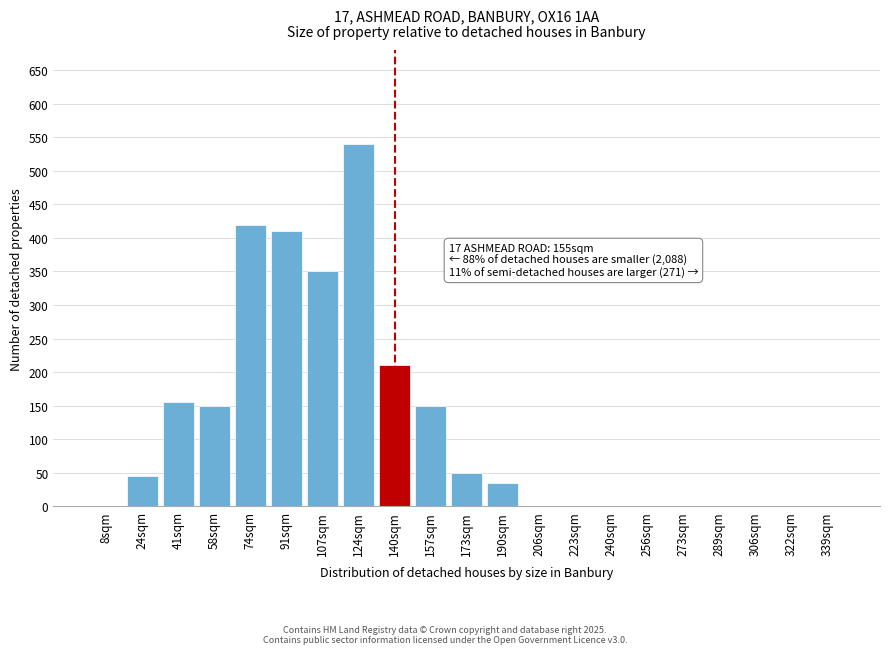

Reading right to left, transcribe all the data shown in this chart.

339sqm=0	322sqm=0	306sqm=0	289sqm=0	273sqm=0	256sqm=0	240sqm=0	223sqm=0	206sqm=0	190sqm=35	173sqm=50	157sqm=150	140sqm=210	124sqm=540	107sqm=350	91sqm=410	74sqm=420	58sqm=150	41sqm=155	24sqm=45	8sqm=0